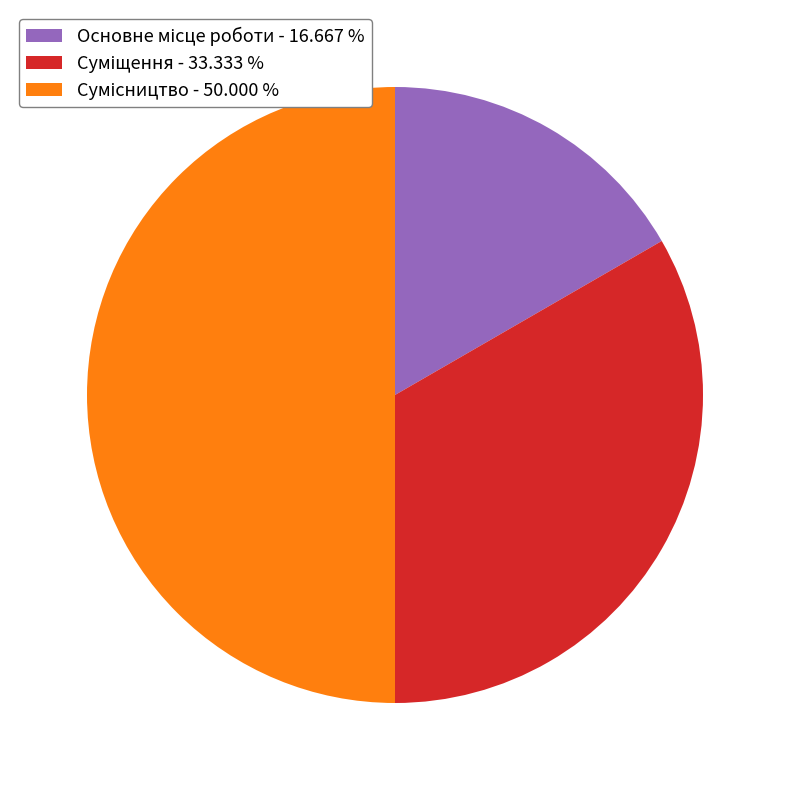

Rank the categories by value from lowest to highest.

Основне місце роботи, Суміщення, Сумісництво